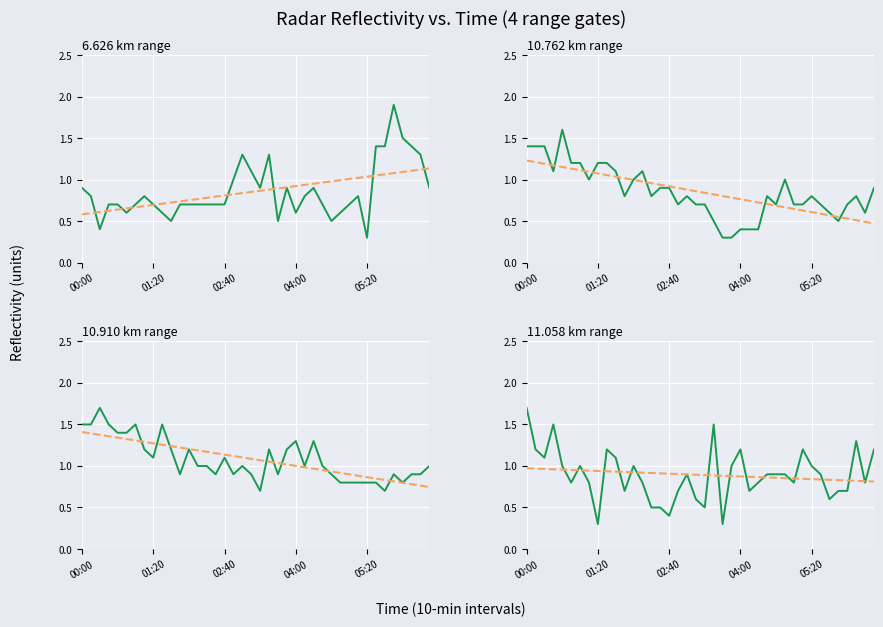

What is the label of the 1st point from the right?

39